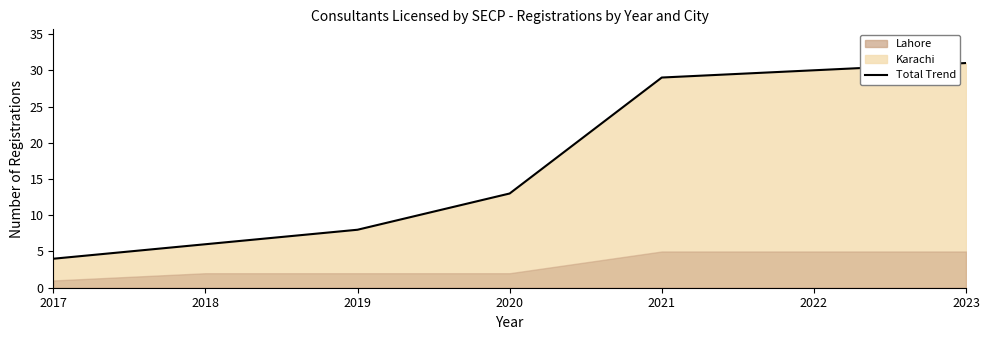

What value does the data have at 2020, to the nearest 10?

10